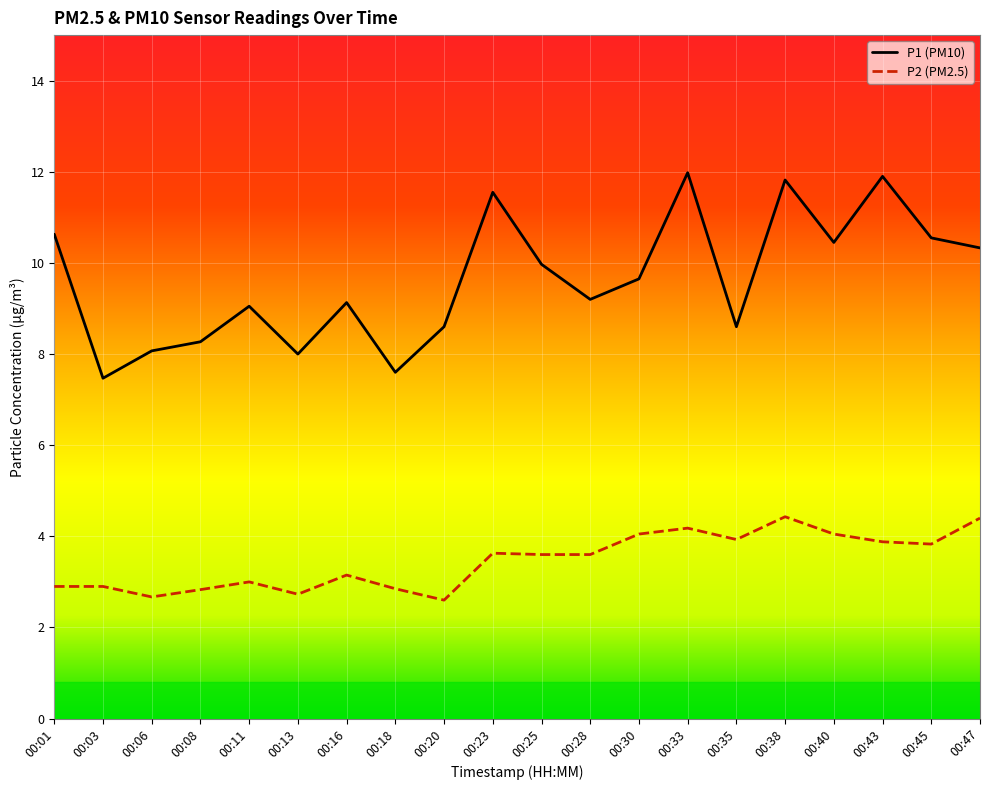

At 00:13, list the series in order from largest to smallest.

P1 (PM10), P2 (PM2.5)